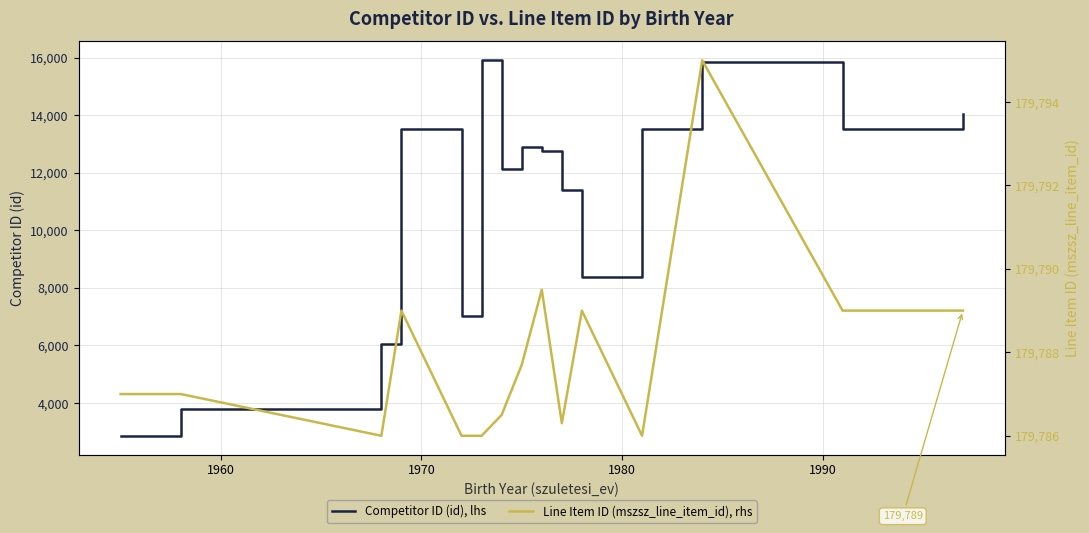

What is the highest value of the Competitor ID (id), lhs series?

15905.0